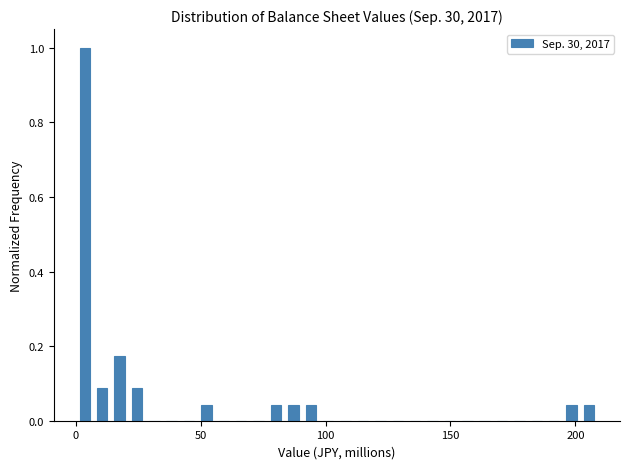

Read against the x-axis, roughly where is the centre of the tallest bar?

5